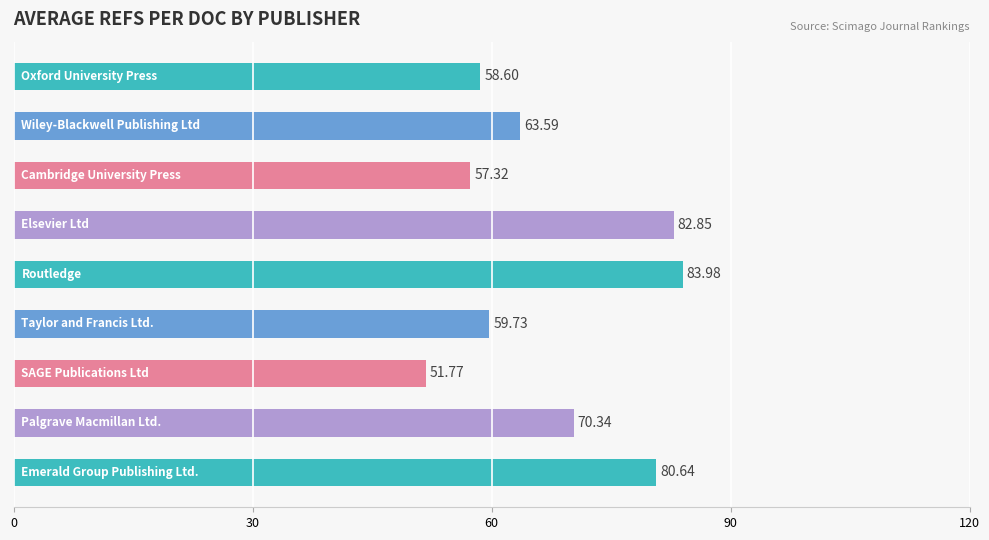

What is the greatest value displayed?

84.0